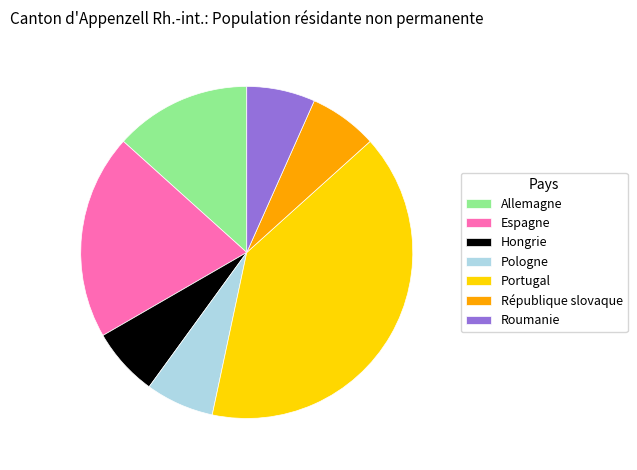

Approximately how many times larger is the value at Pologne compared to Roumanie?

1.0